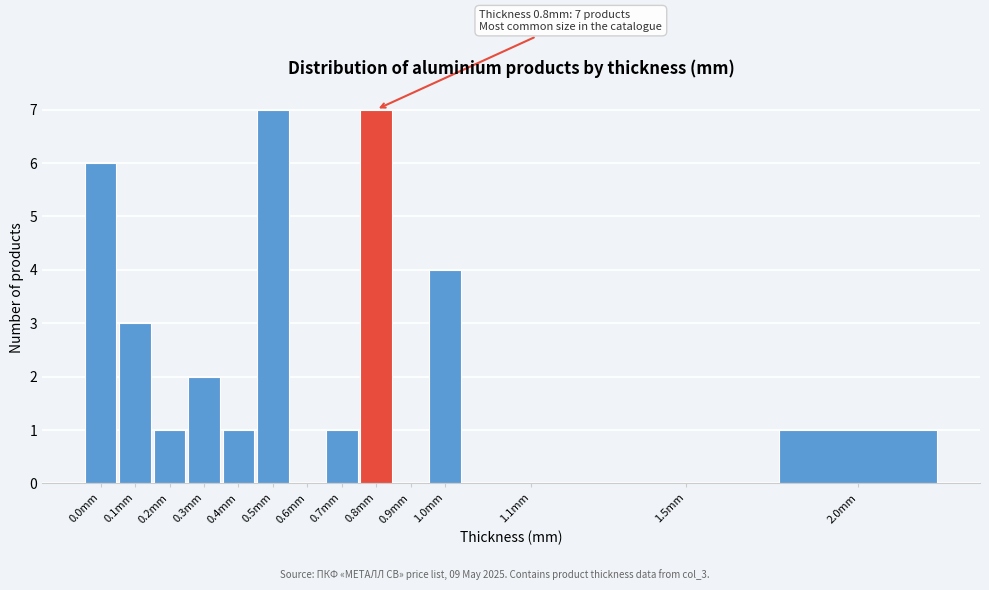

Reading left to right, list all the values displayed in this chart.

0.0mm=6	0.1mm=3	0.2mm=1	0.3mm=2	0.4mm=1	0.5mm=7	0.6mm=0	0.7mm=1	0.8mm=7	0.9mm=0	1.0mm=4	1.1mm=0	1.5mm=0	2.0mm=1